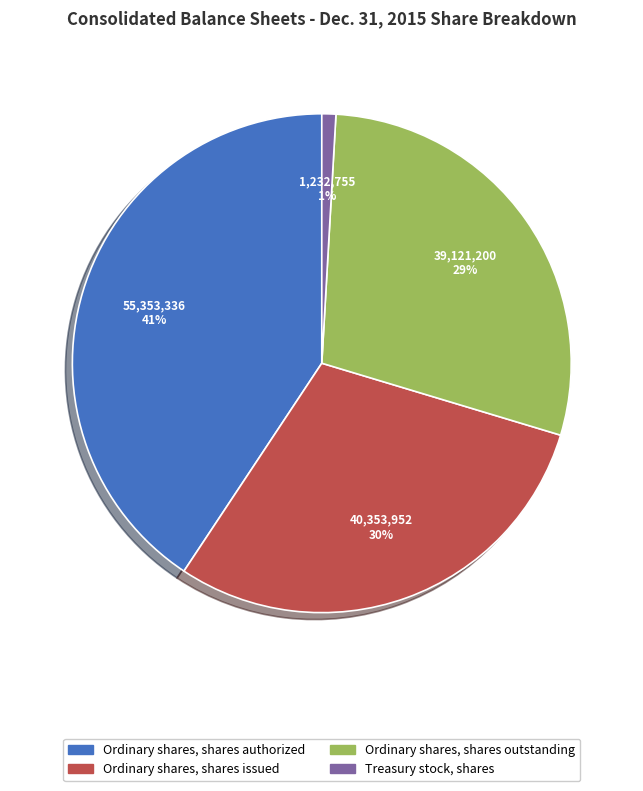

To the nearest percent, what is the difference between the Ordinary shares, shares issued and Ordinary shares, shares outstanding slice percentages?

1%